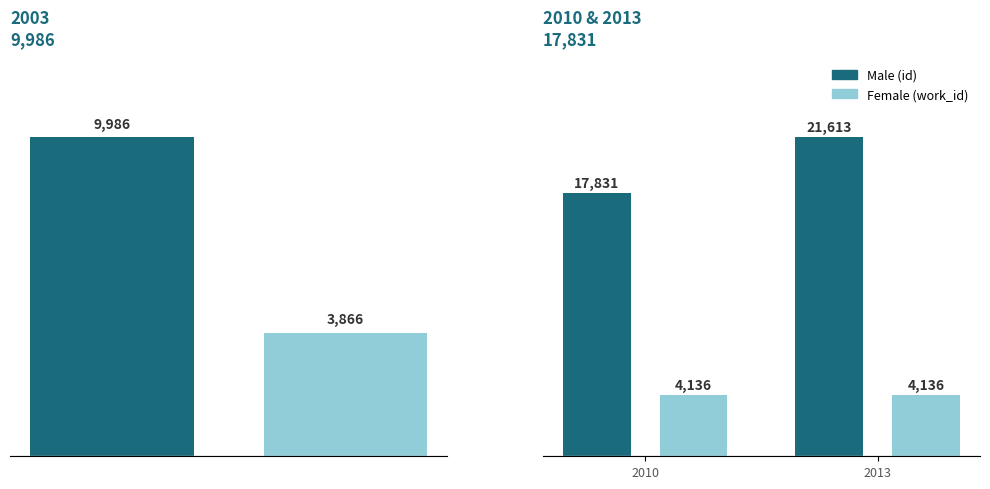

How many bars are there in each group?

2